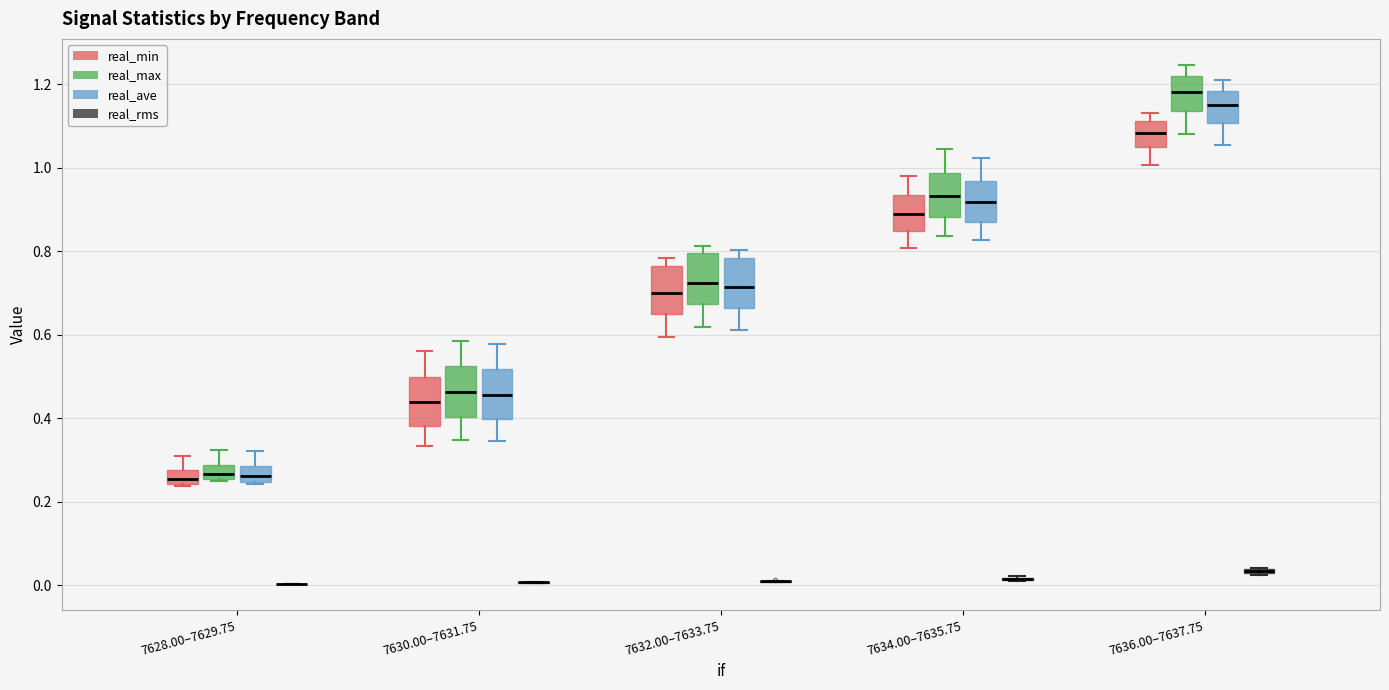

Where does the upper whisker of the box for 7636.00–7637.75 (real_max) end on the y-axis? The values are not printed on the chart, so give them approximately, as read against the axis.

1.24